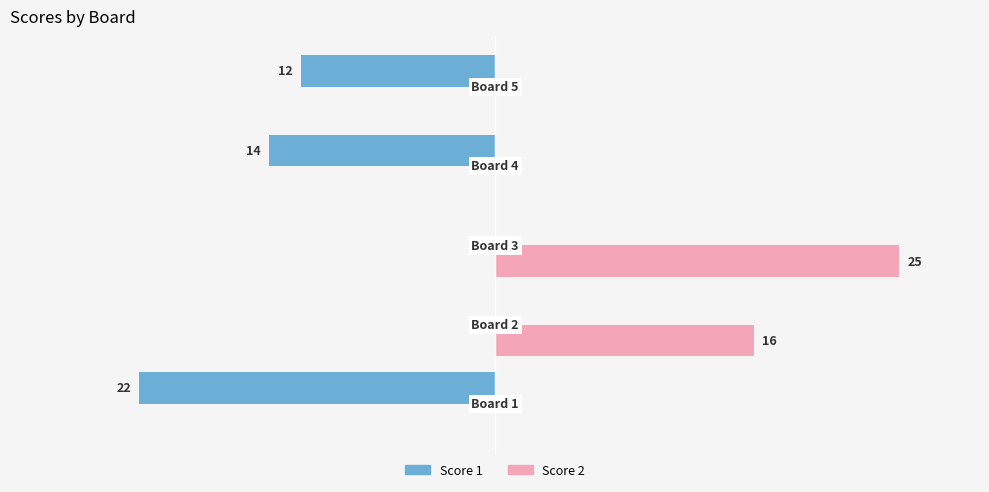

What is the maximum value shown in the chart?

25